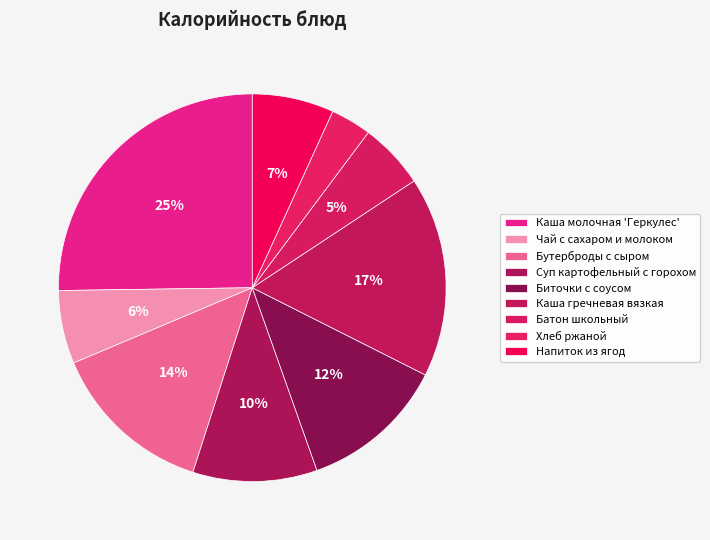

To the nearest percent, what portion does Батон школьный represent?

5%